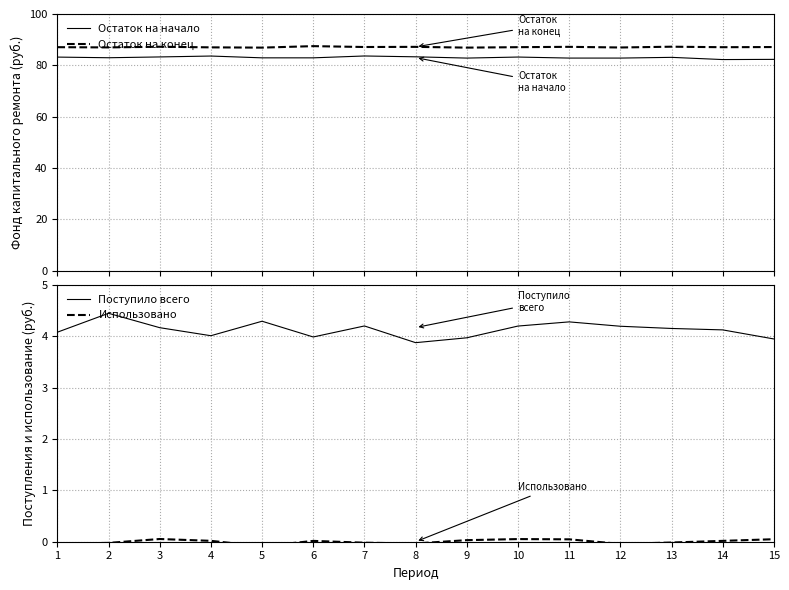

At which category does Поступило всего reach its first local peak?

2